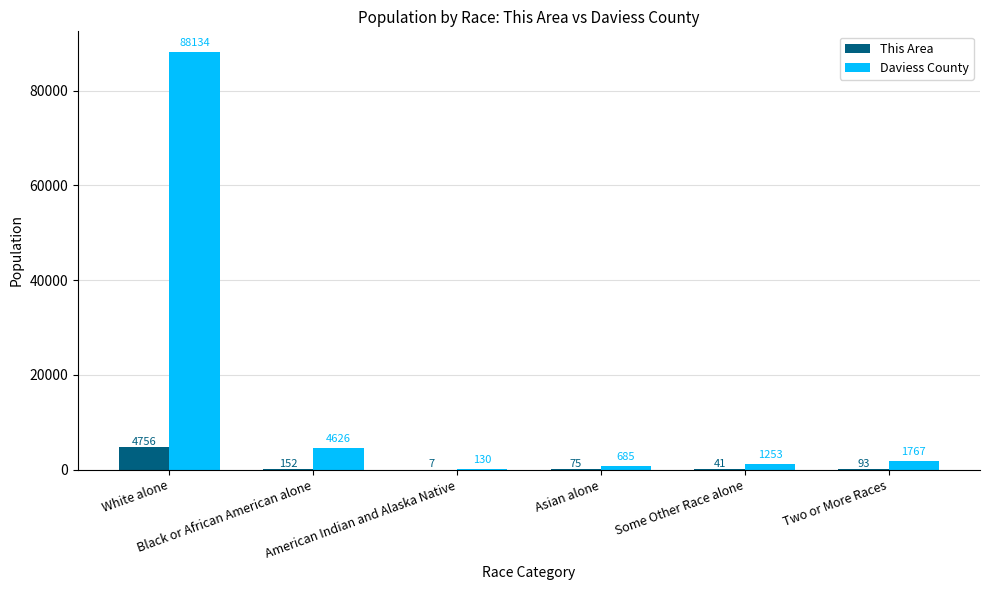

What is the maximum value shown in the chart?

88134